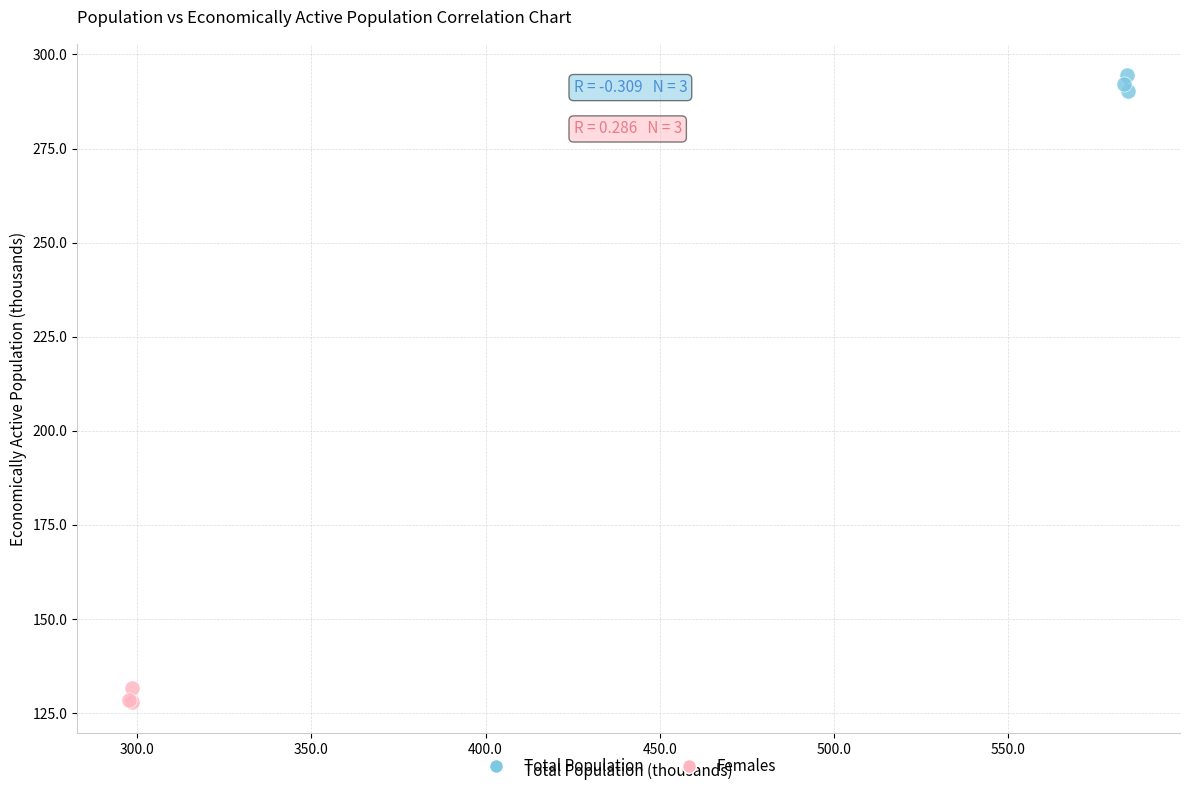

Which series reaches the minimum Y coordinate?

Females